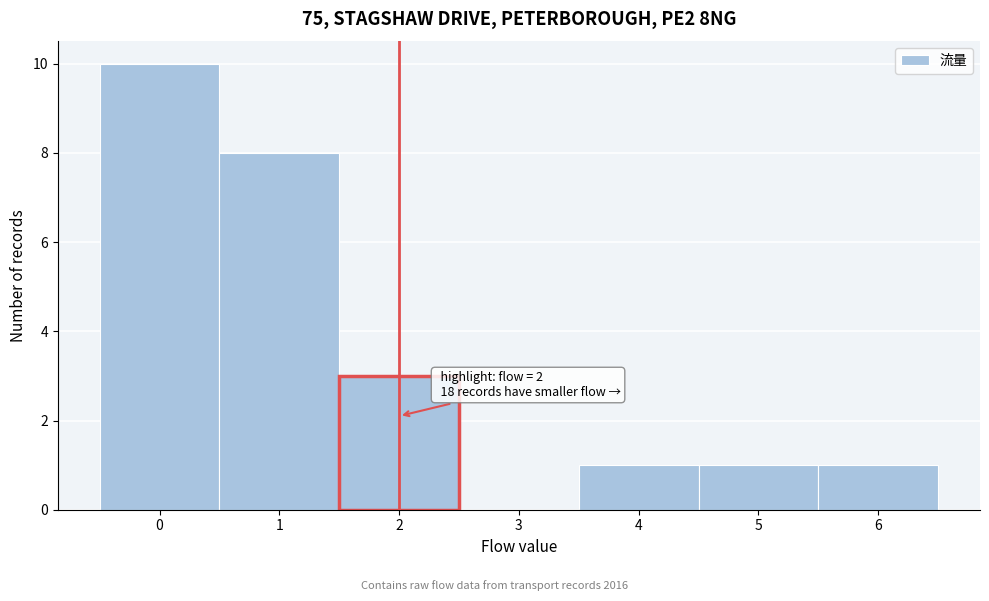

Over which range of the x-axis is the bar tallest?

-0.5 to 0.5